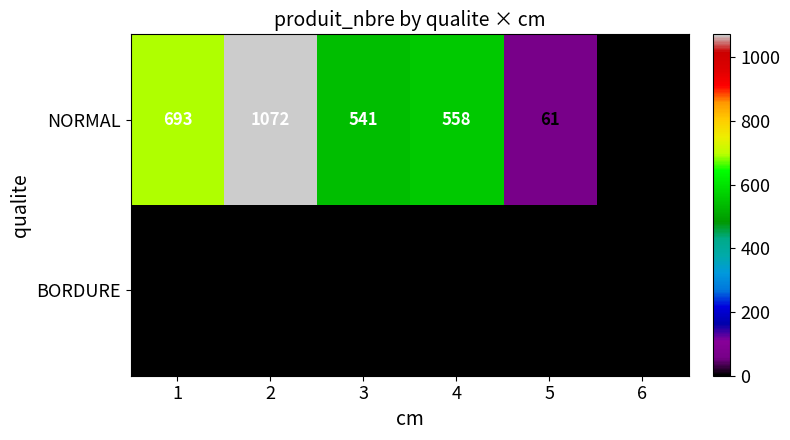

How many distinct data groups are displayed?

2